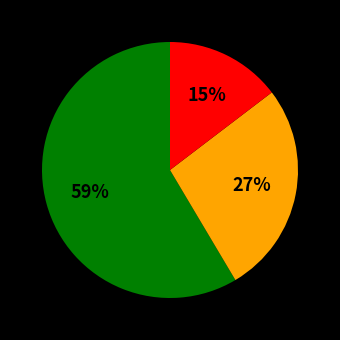

Count the number of slices in the pie.

3